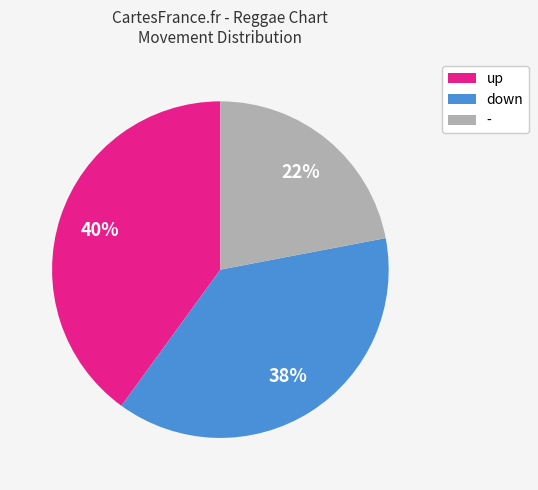

How many slices are in this pie chart?

3